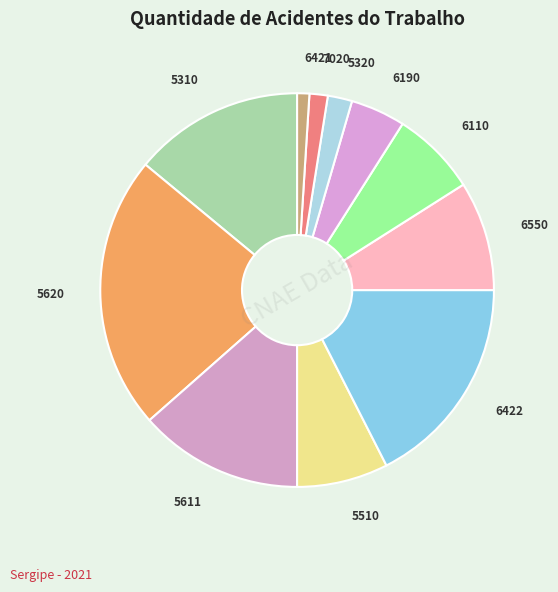

The 5510 slice represents 8% of the pie. True or false?

True